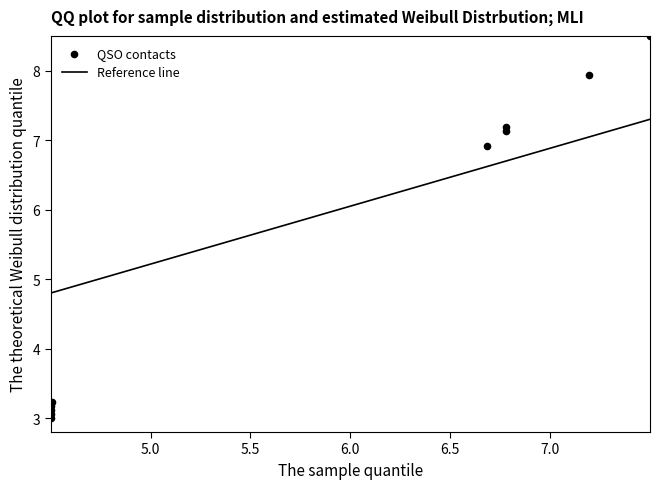

What Y value in the scatter plot is closest to 5?

3.2